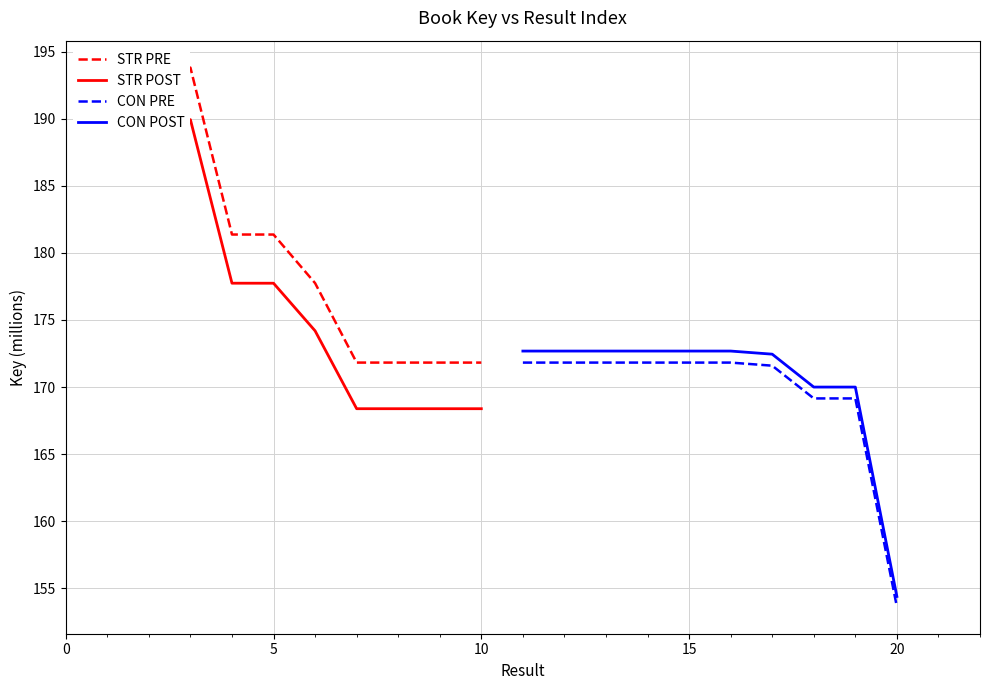

True or false: CON PRE and CON POST intersect in this chart.

False